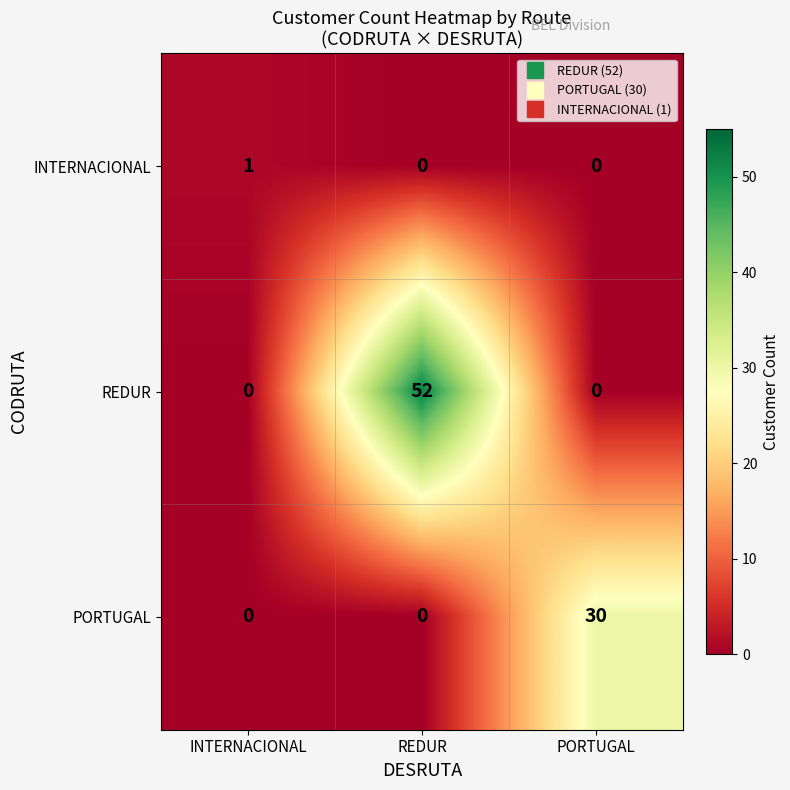

What is the difference between the maximum and minimum values in the REDUR series?

52